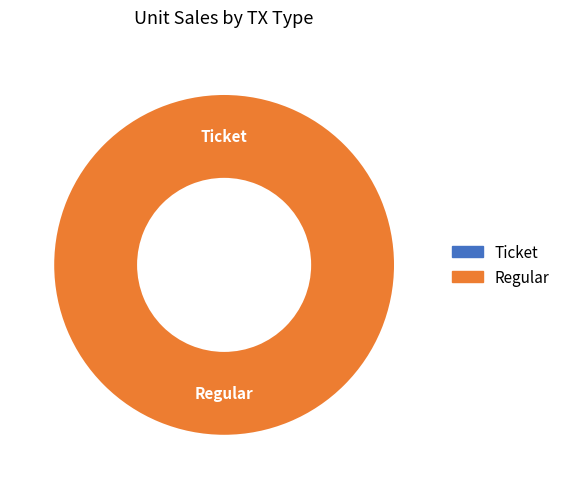

Does any single category account for the majority?

Yes